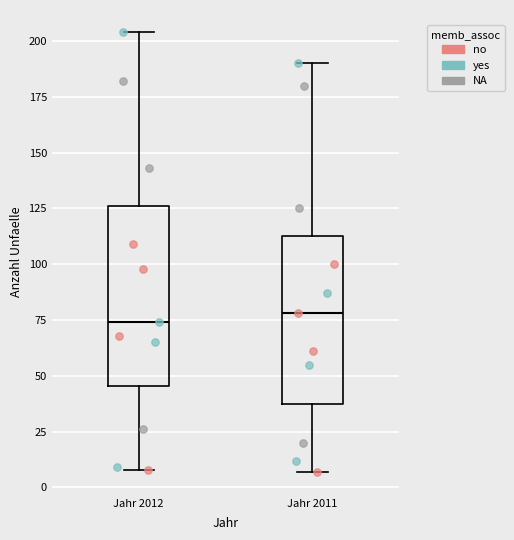

Reading left to right, read every box against the y-axis: the position of its median line, the range the box covers, and the ends of its whiskers. The values are not printed on the chart, so give them approximately, as read against the axis.

Jahr 2012: median 75, box 45 to 125, whiskers 10 to 205
Jahr 2011: median 80, box 40 to 115, whiskers 5 to 190